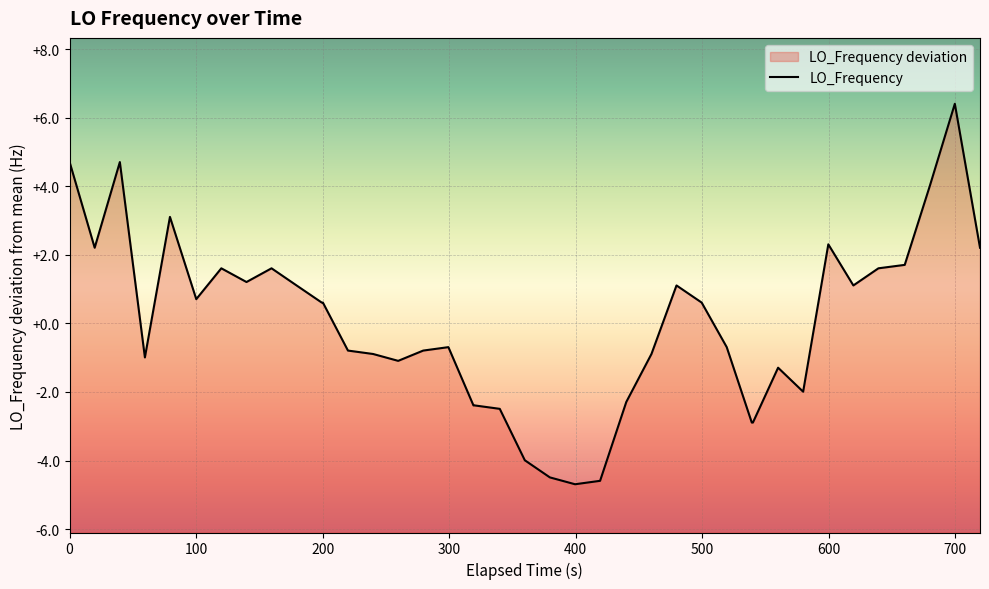

What is the maximum value shown in the chart?

6.4